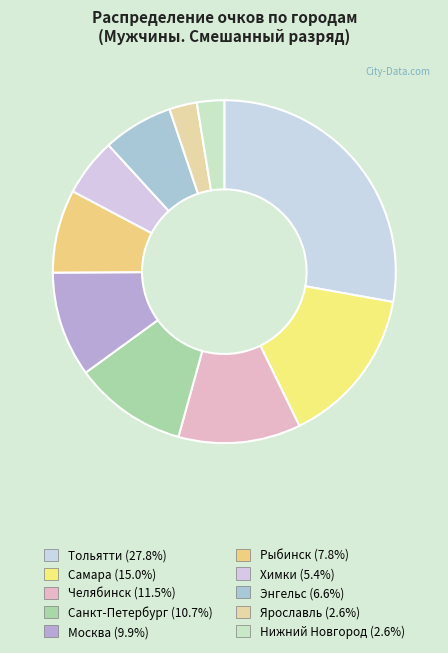

To the nearest percent, what portion does Энгельс represent?

7%